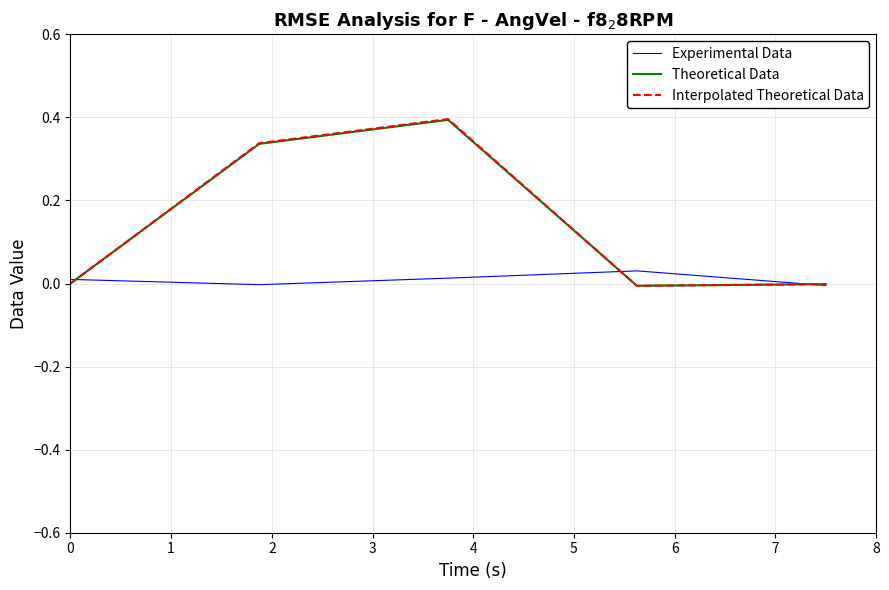

Which series has the widest spread of values?

Interpolated Theoretical Data